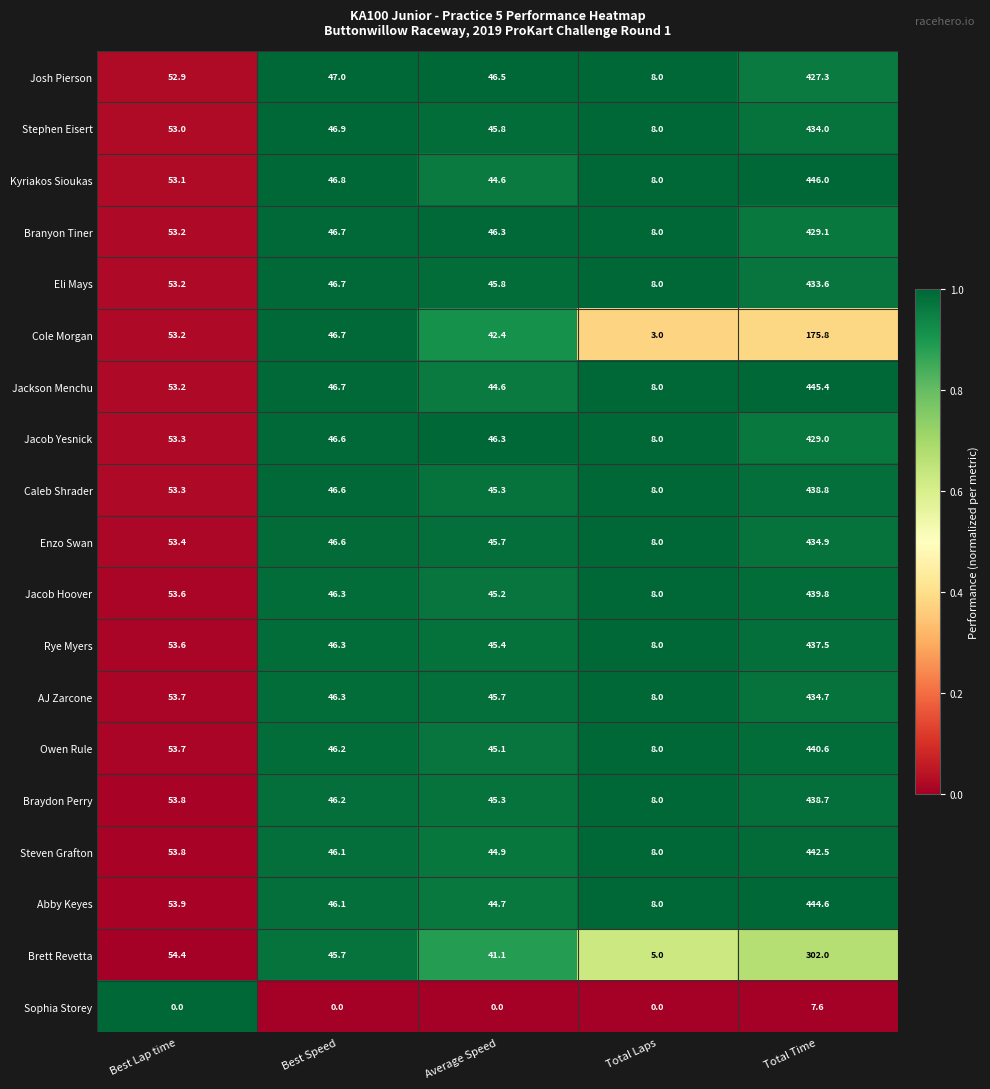

Which series has the largest range (max minus min)?

Kyriakos Sioukas